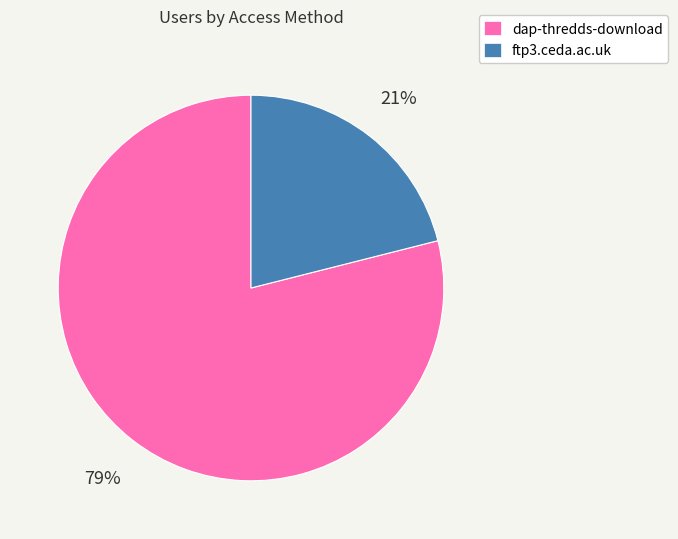

Is the sum of dap-thredds-download and ftp3.ceda.ac.uk greater than half?

Yes